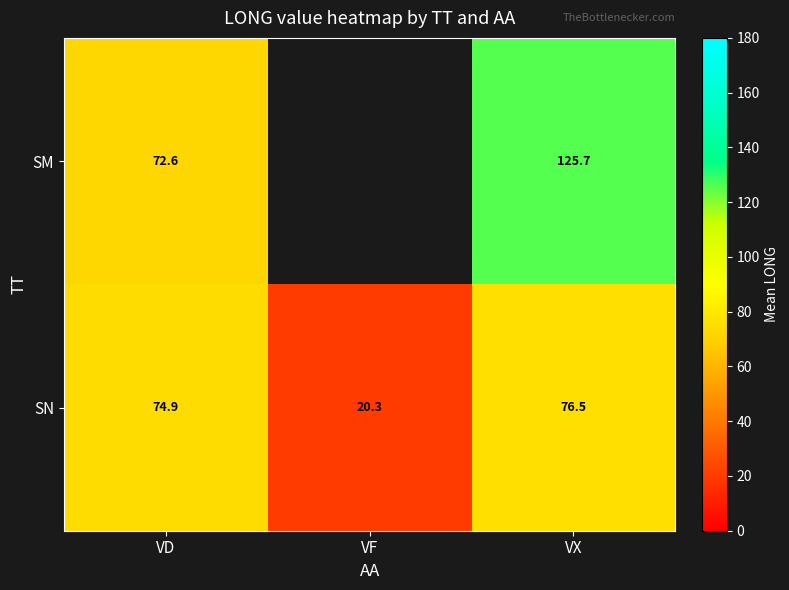

Between VF and VD, which is larger?

VD